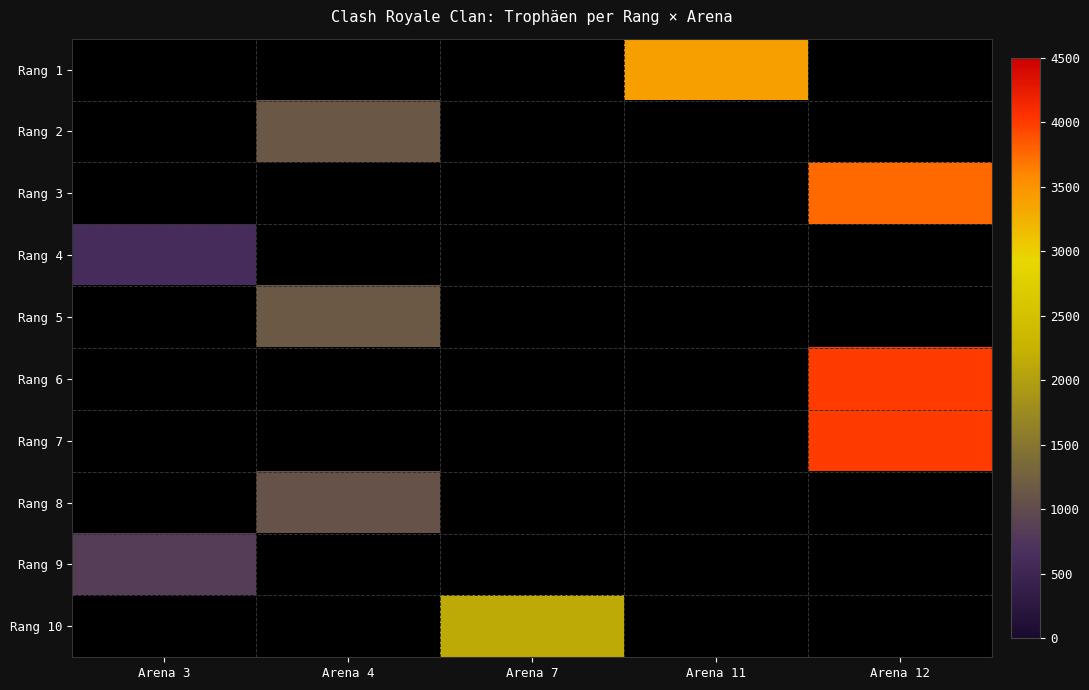

How many positive values does the Rang 2 series have?

1